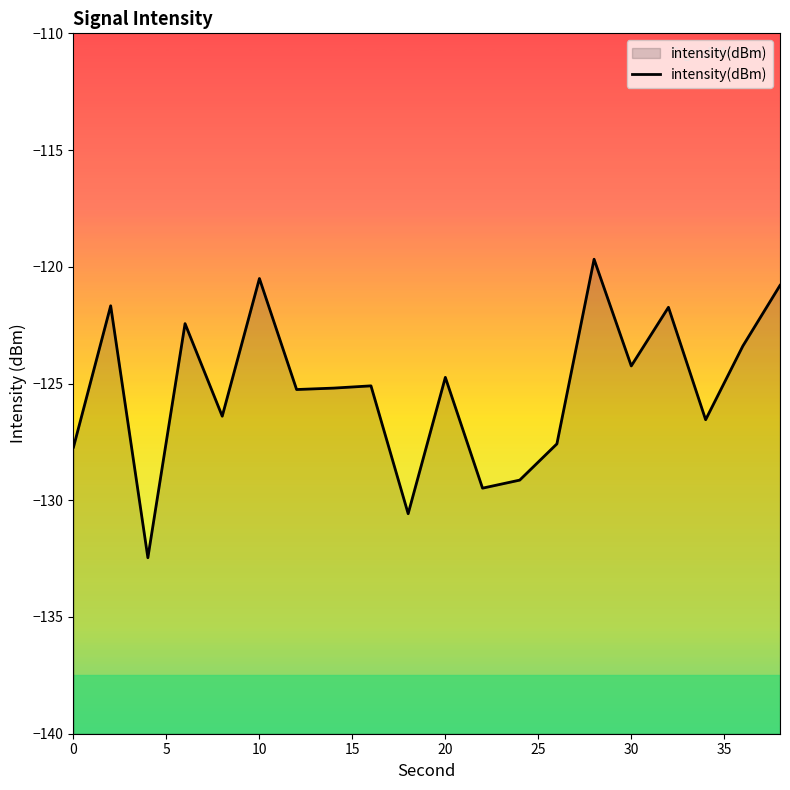

Reading left to right, what are all the values shown in this chart?

-127.7	-121.7	-132.5	-122.4	-126.4	-120.5	-125.3	-125.2	-125.1	-130.6	-124.7	-129.5	-129.1	-127.6	-119.7	-124.2	-121.7	-126.6	-123.4	-120.8